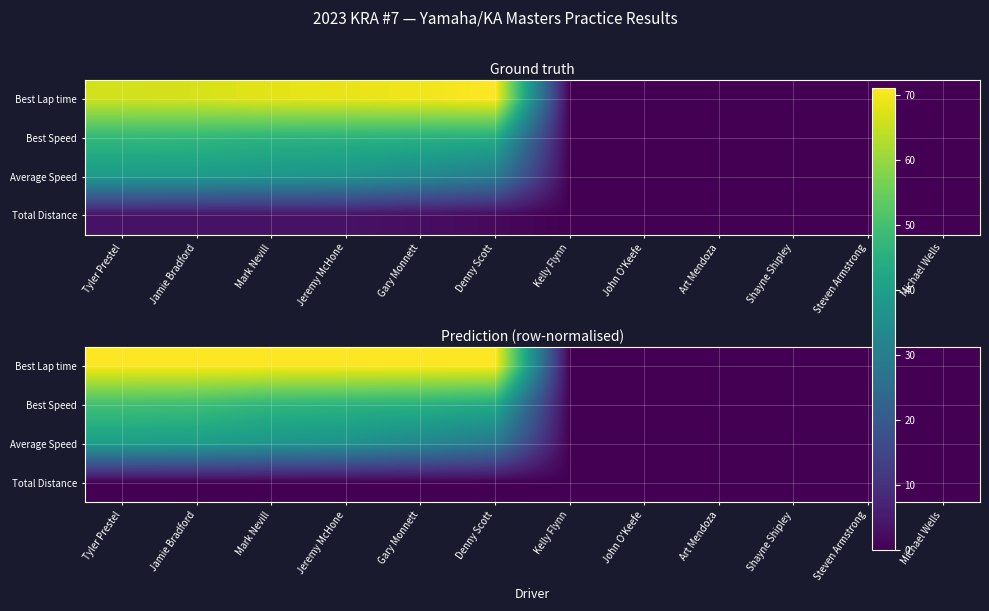

Rank the series by their maximum value, from lowest to highest.

Total Distance, Average Speed, Best Speed, Best Lap time